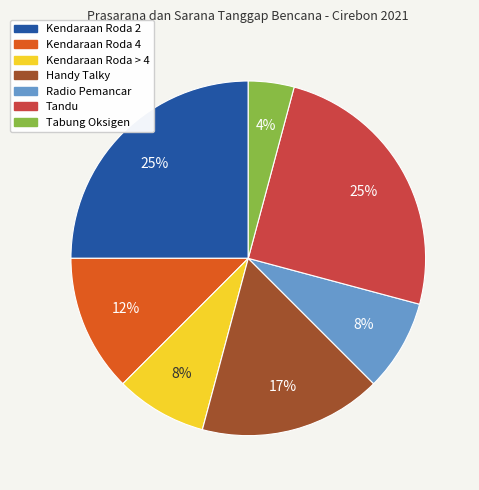

Combined, do Handy Talky and Tandu account for over 50%?

No